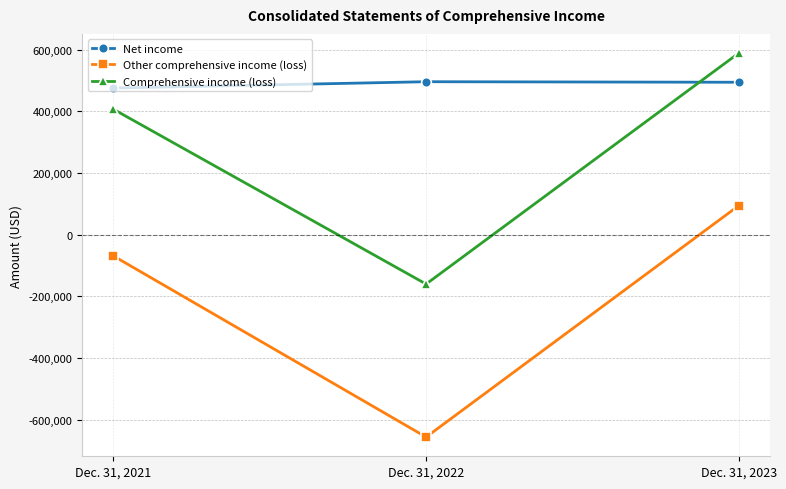

What is the difference between the Net income values at Dec. 31, 2022 and Dec. 31, 2021?

20506